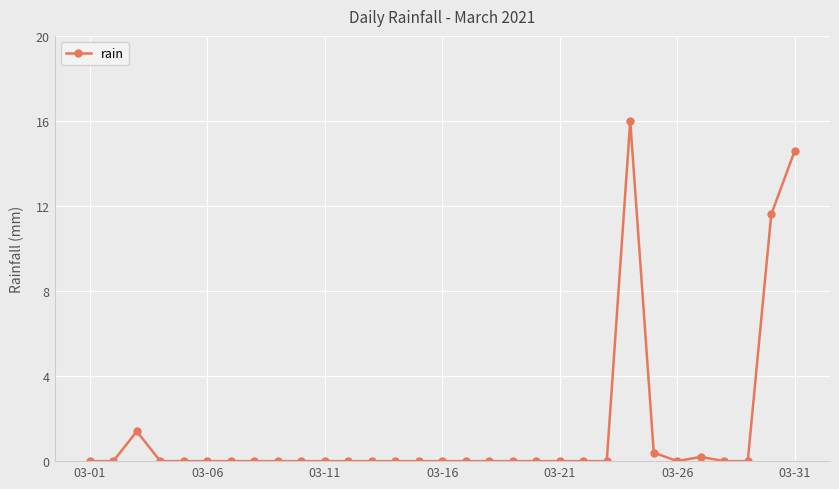

True or false: there are more than 1 points higher than both neighbors.

True